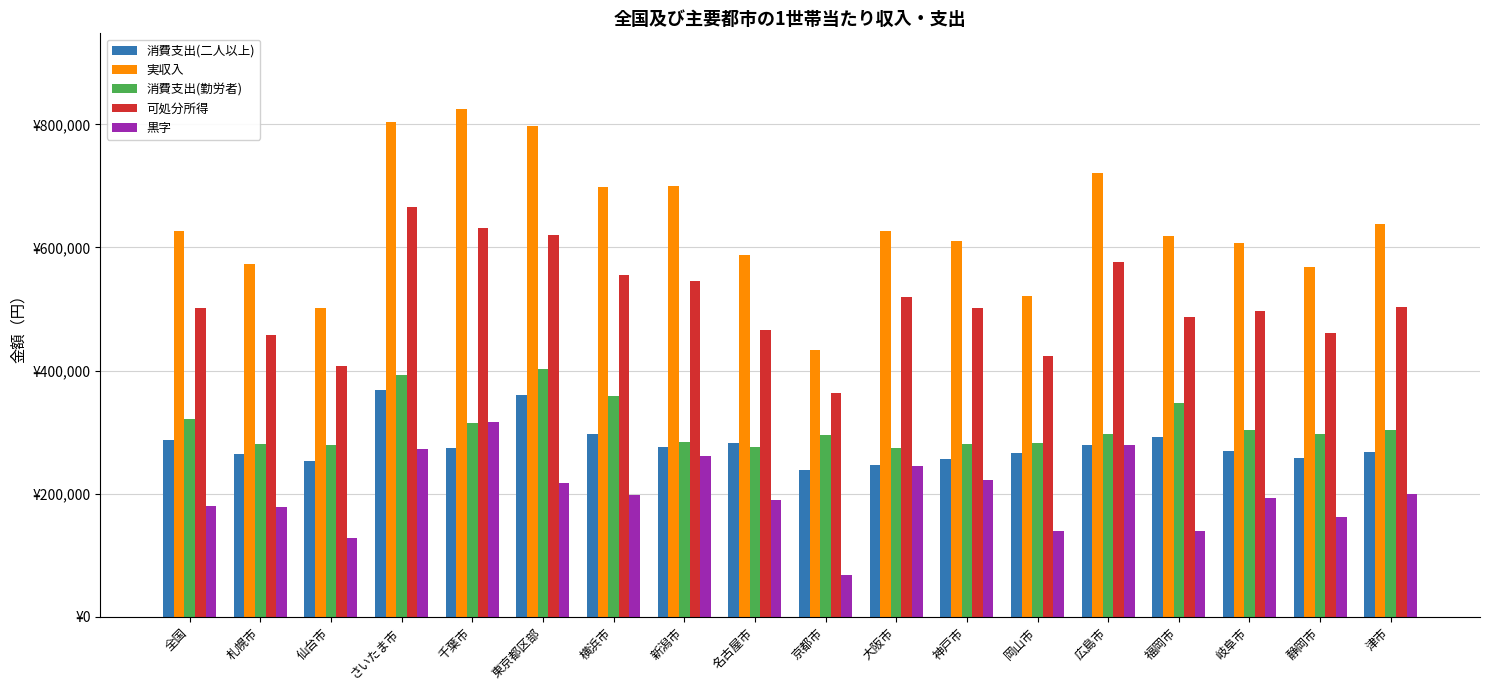

What is the difference between the 可処分所得 values at 福岡市 and 横浜市?

68718